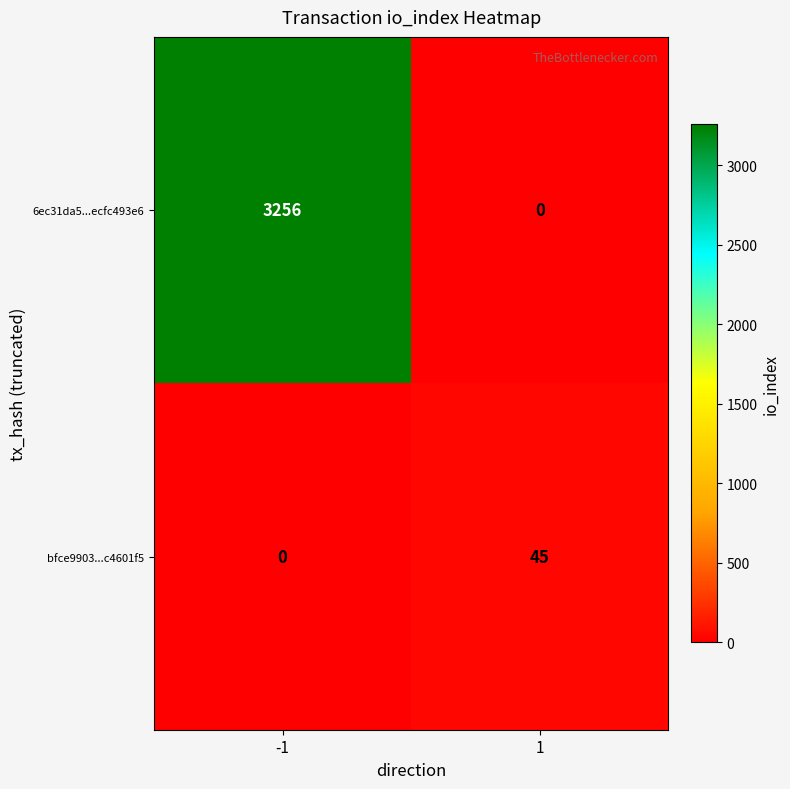

What is the difference between the maximum and minimum values in the bfce9903...c4601f5 series?

45